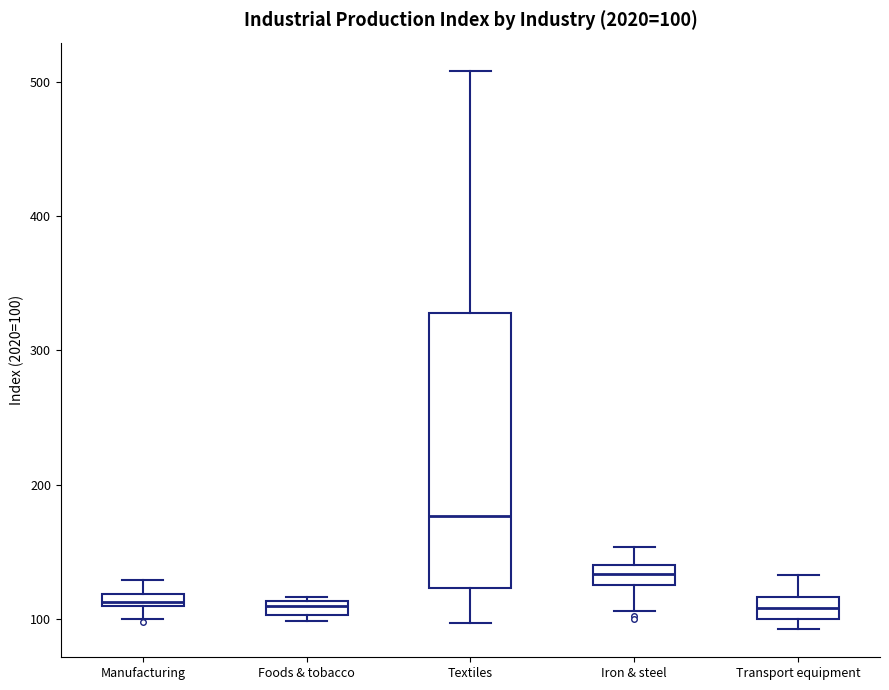

Which box is the tallest, from its lower edge to its upper edge?

Textiles